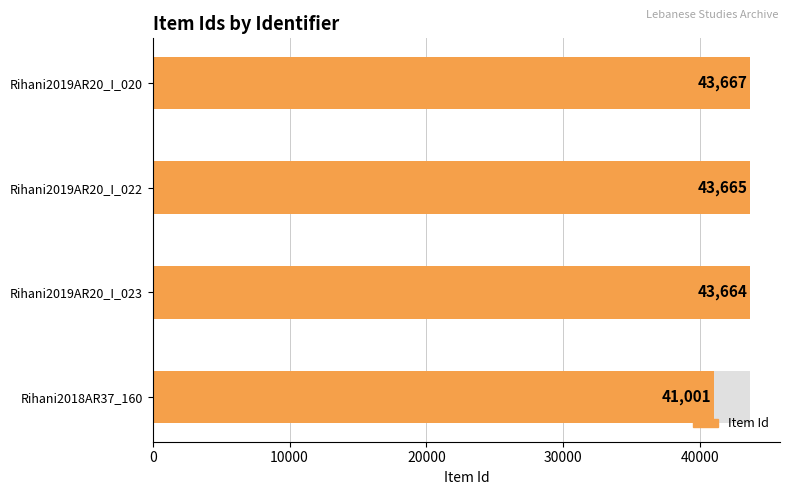

How many values are below 43665?

2